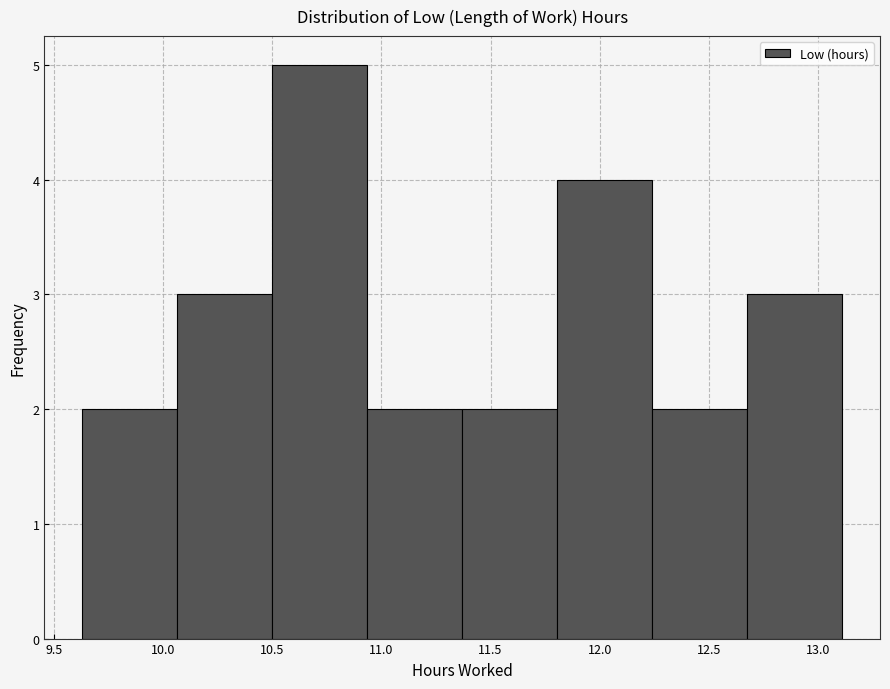

Reading left to right, list every bar in this chart as the range it spans on the x-axis followed by its height. Neither the bar edges nor the heights are printed on the chart, so give them approximately, as read against the axes.

9.630 to 10.065: 2
10.065 to 10.500: 3
10.500 to 10.935: 5
10.935 to 11.370: 2
11.370 to 11.805: 2
11.805 to 12.240: 4
12.240 to 12.675: 2
12.675 to 13.110: 3